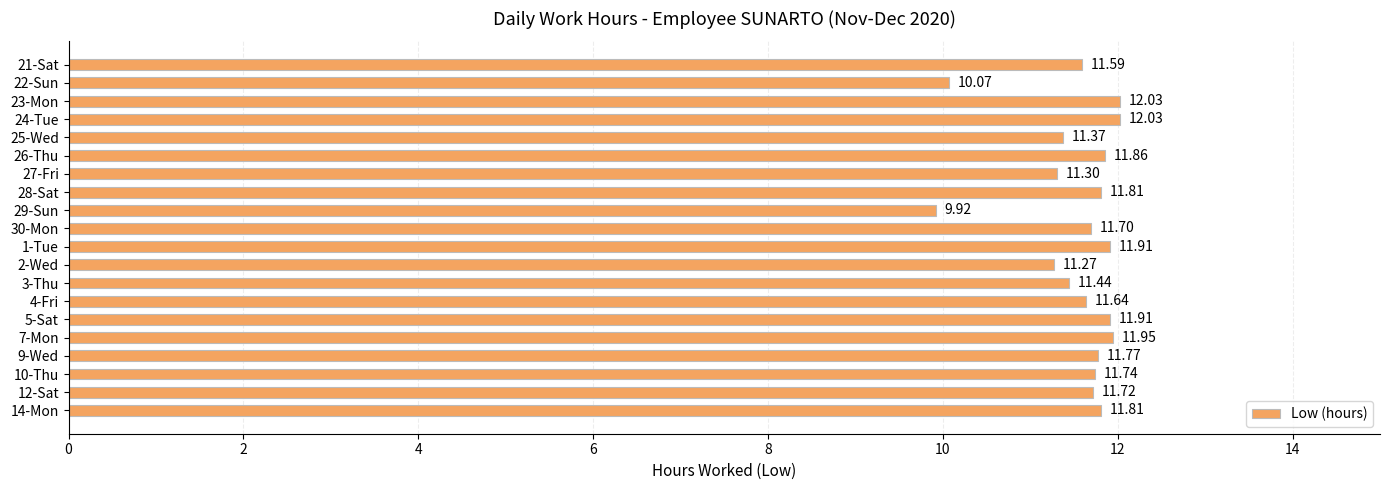

Where is the data nearest to the value 10?

22-Sun